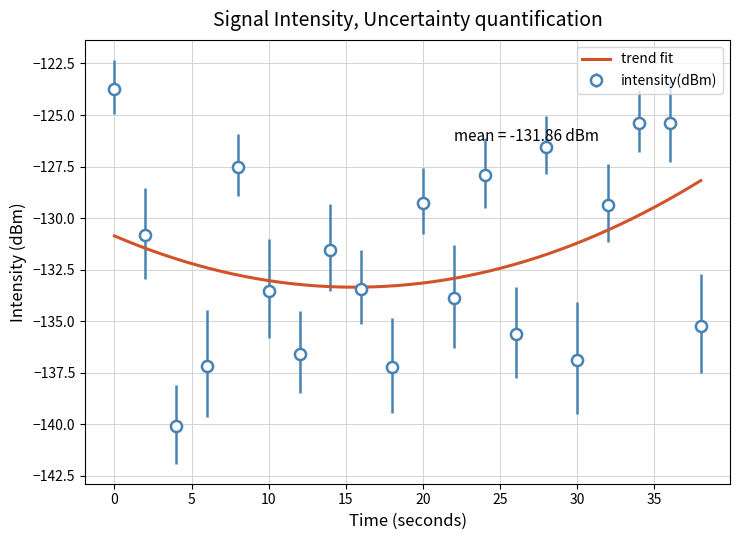

List the labels in order of value, largest first.

0, 36, 34, 28, 8, 24, 20, 32, 2, 14, 16, 10, 22, 38, 26, 12, 30, 6, 18, 4